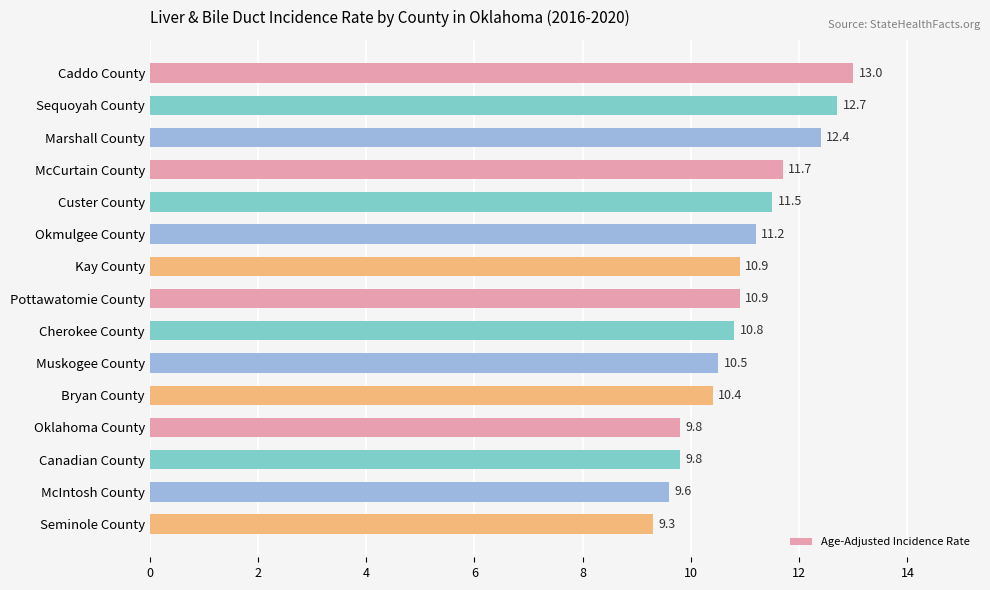

The chart shows a value of 18.5 at Sequoyah County. True or false?

False